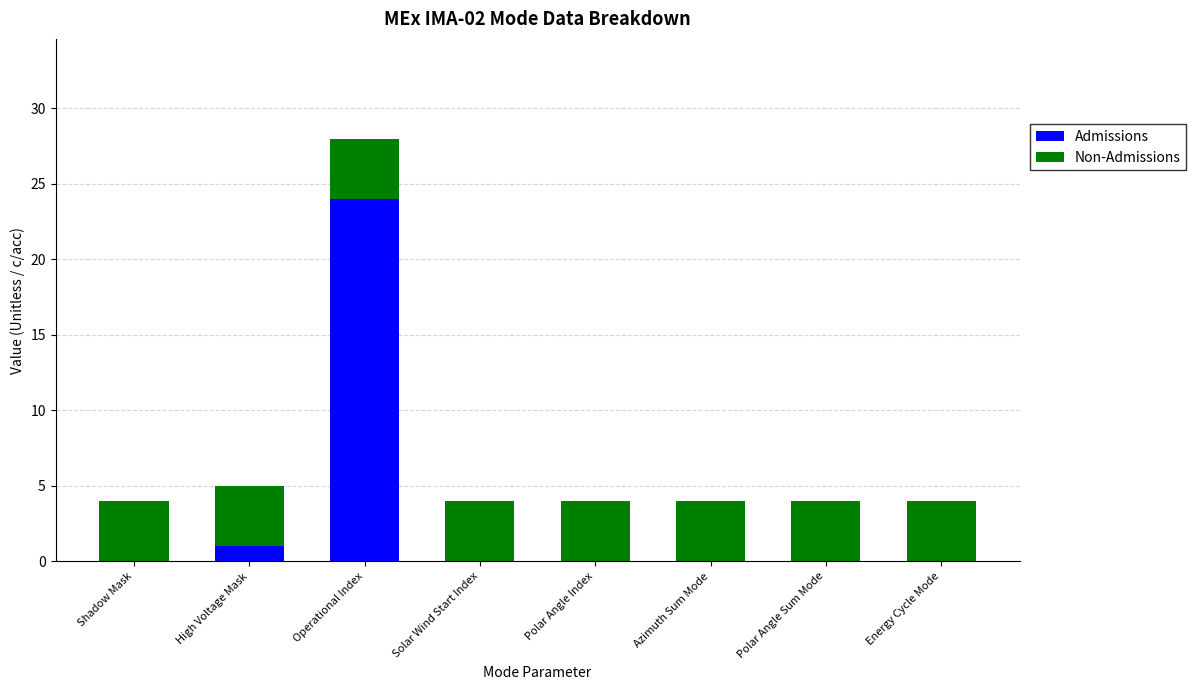

What is the total value across all series at Shadow Mask?

4